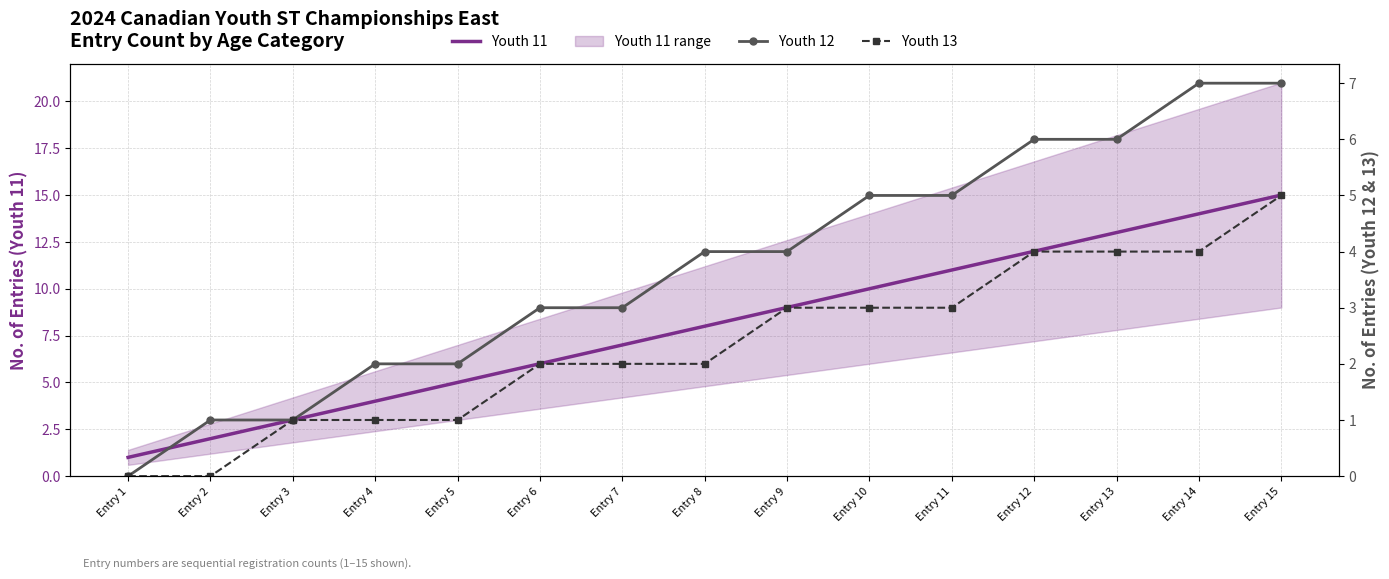

What is the minimum value for Youth 11?

1